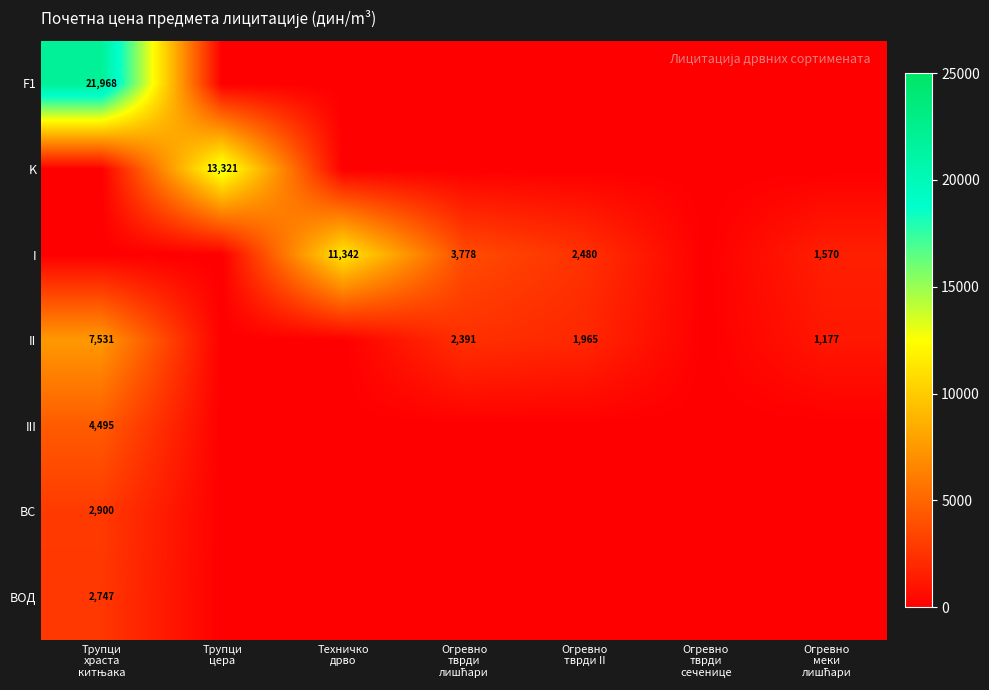

How many values in III are above zero?

1